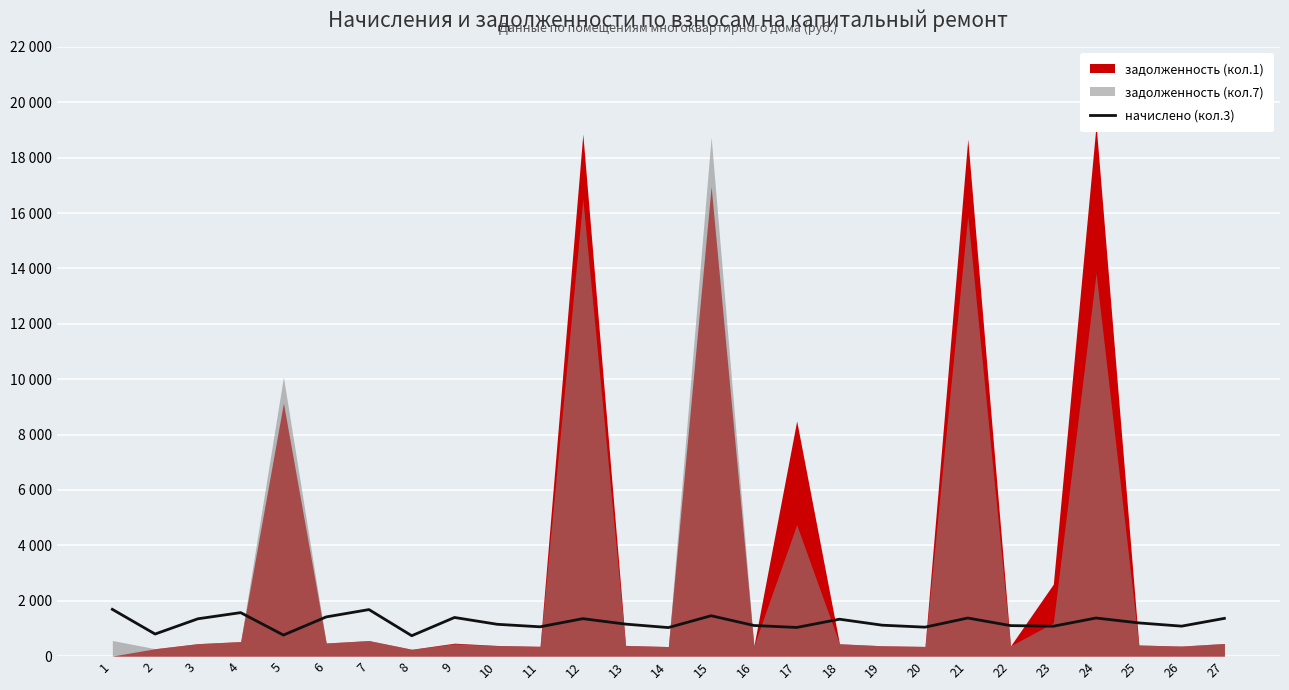

The chart shows a value of 1196.6 at 25. True or false?

True